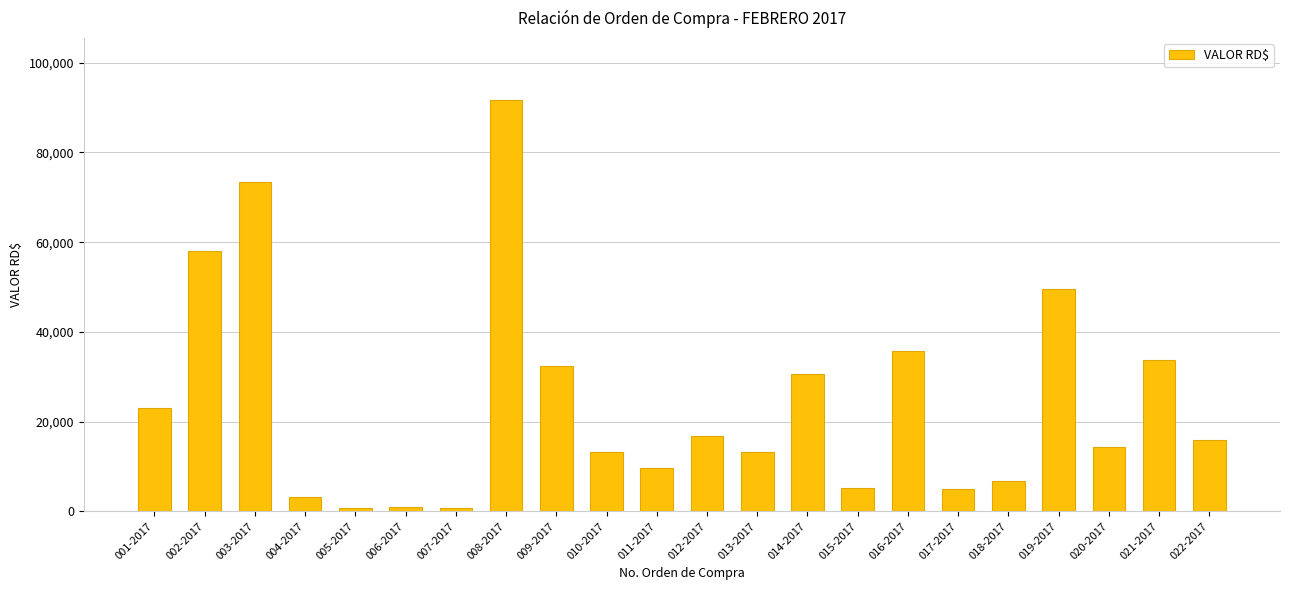

Which has a higher value, 002-2017 or 006-2017?

002-2017